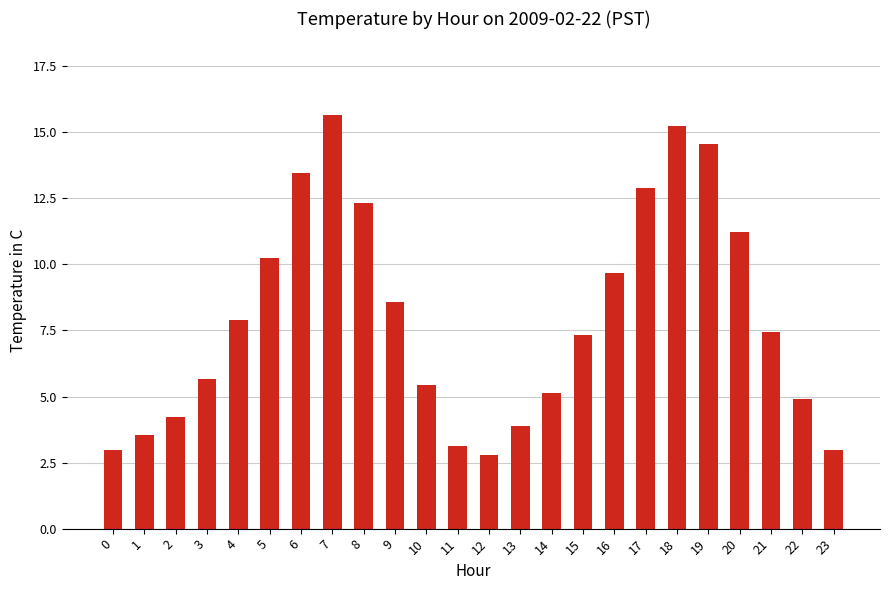

True or false: the data shows 13.4 at 6.

True